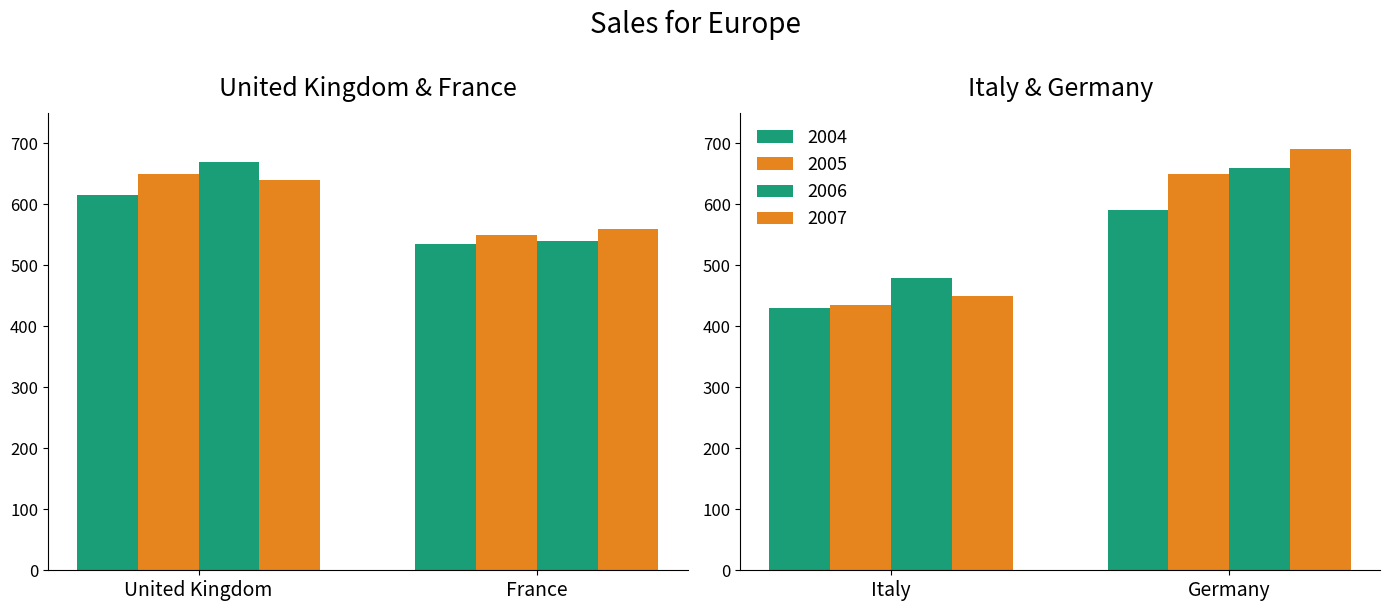

Reading left to right, transcribe all the data shown in this chart.

2004: United Kingdom=615	France=535	Italy=430	Germany=590
2005: United Kingdom=650	France=550	Italy=435	Germany=650
2006: United Kingdom=670	France=540	Italy=480	Germany=660
2007: United Kingdom=640	France=560	Italy=450	Germany=690